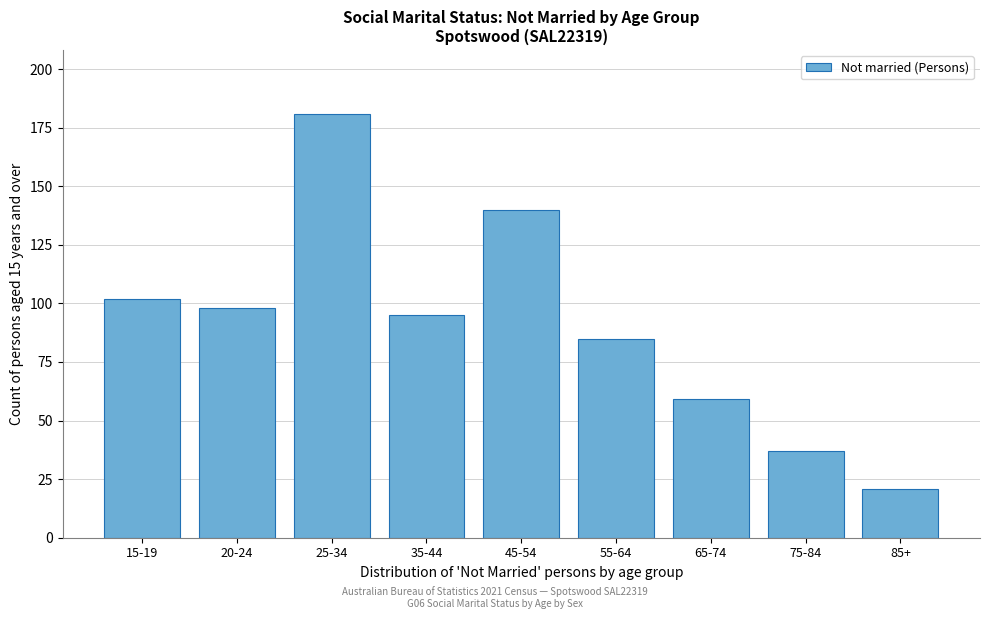

Reading right to left, transcribe all the data shown in this chart.

85+=21	75-84=37	65-74=59	55-64=85	45-54=140	35-44=95	25-34=181	20-24=98	15-19=102